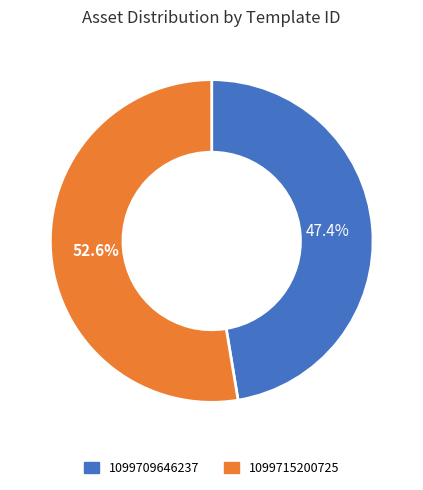

Which slice is the smallest?

1099709646237